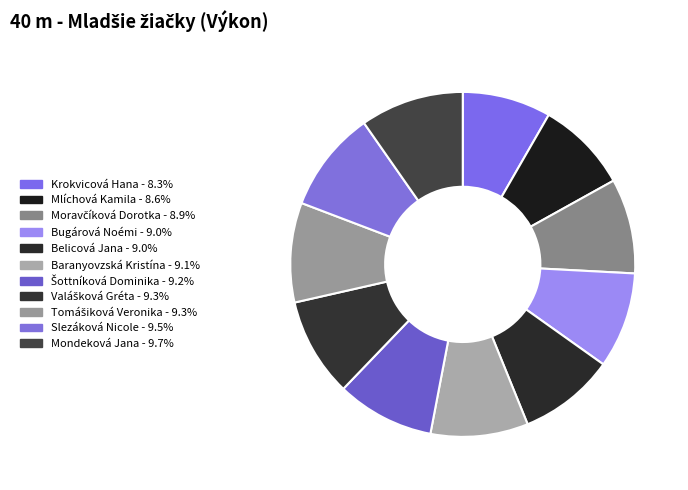

To the nearest percent, what is the combined percentage of Krokvicová Hana and Slezáková Nicole?

18%